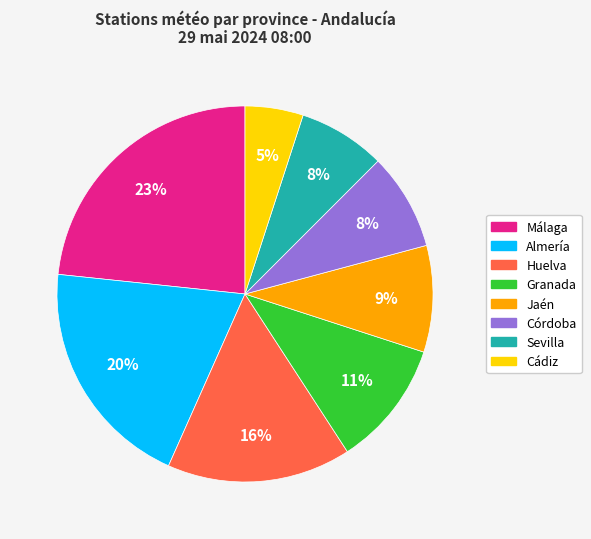

Is there a majority slice in this chart?

No